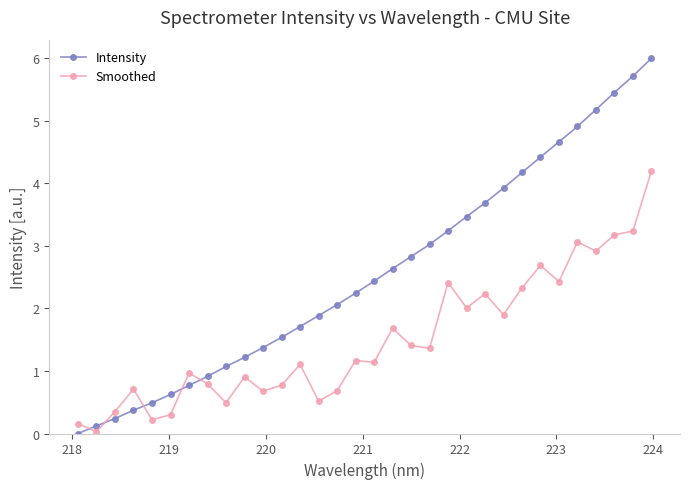

True or false: Smoothed and Intensity cross at least once.

True